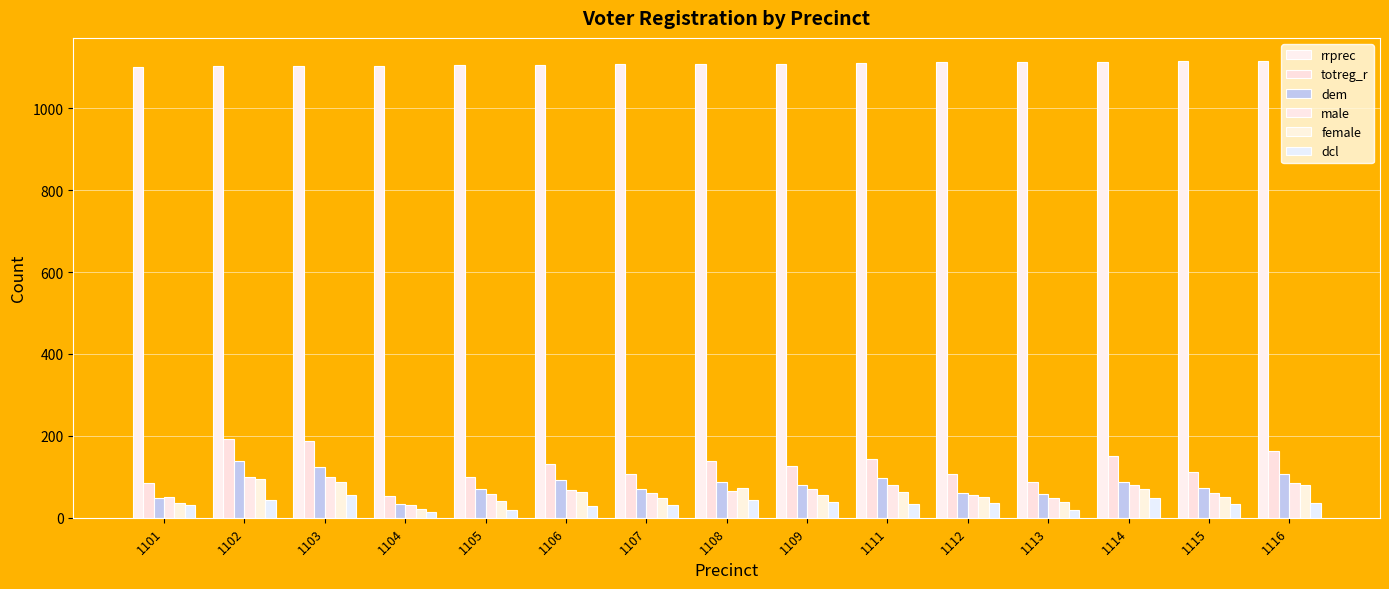

What is the maximum value for male?

99